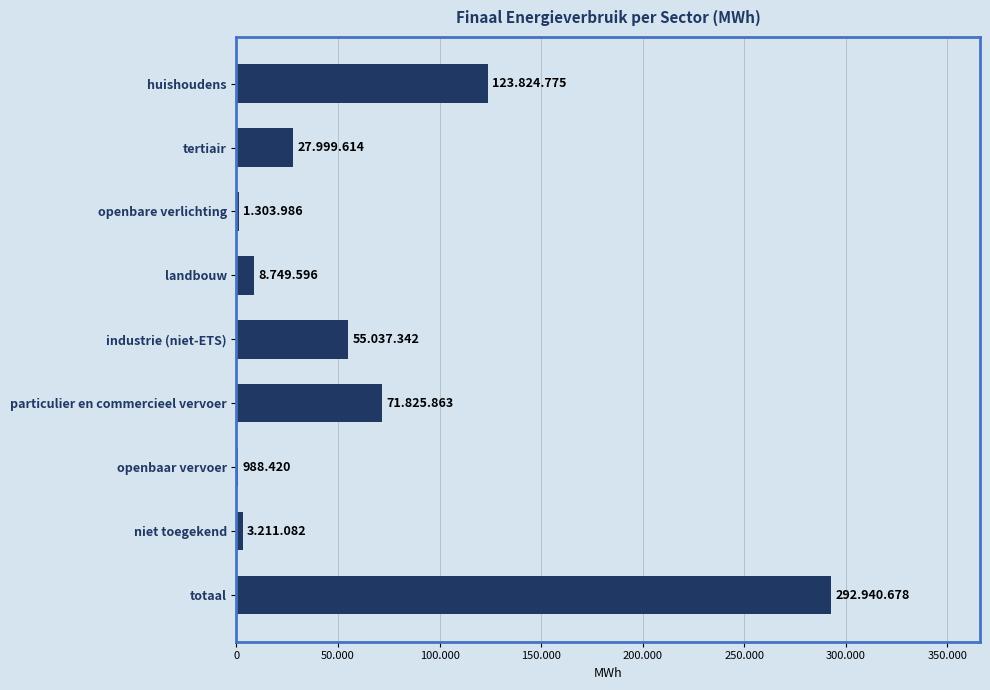

What is the difference between the maximum and minimum values?

291952.3